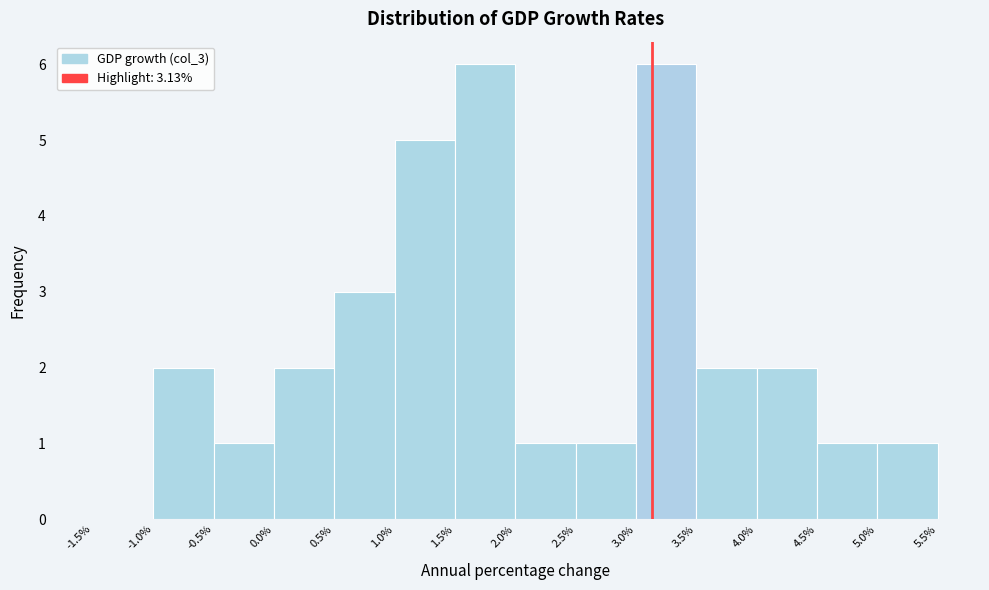

Reading left to right, transcribe this chart: for each bar, give the range it covers on the x-axis and its height. The values are not printed on the chart, so give them approximately, as read against the axis.

-1.5% to -1.0%: 0
-1.0% to -0.5%: 2
-0.5% to 0.0%: 1
0.0% to 0.5%: 2
0.5% to 1.0%: 3
1.0% to 1.5%: 5
1.5% to 2.0%: 6
2.0% to 2.5%: 1
2.5% to 3.0%: 1
3.0% to 3.5%: 6
3.5% to 4.0%: 2
4.0% to 4.5%: 2
4.5% to 5.0%: 1
5.0% to 5.5%: 1